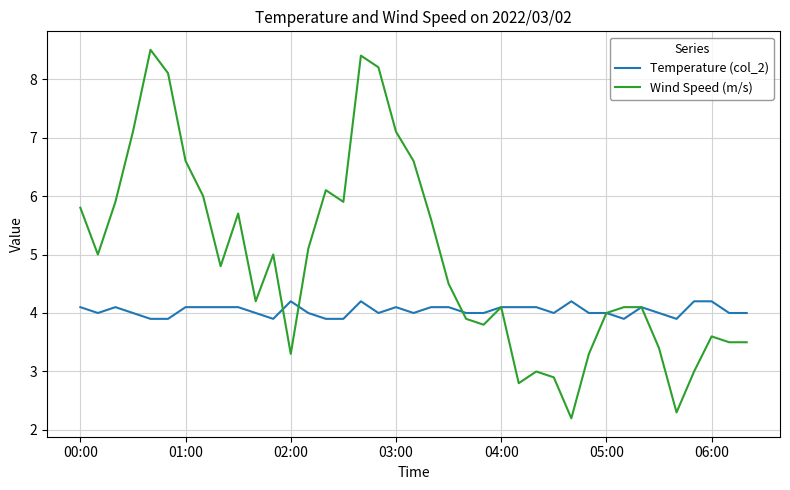

Which series has the largest range (max minus min)?

Wind Speed (m/s)